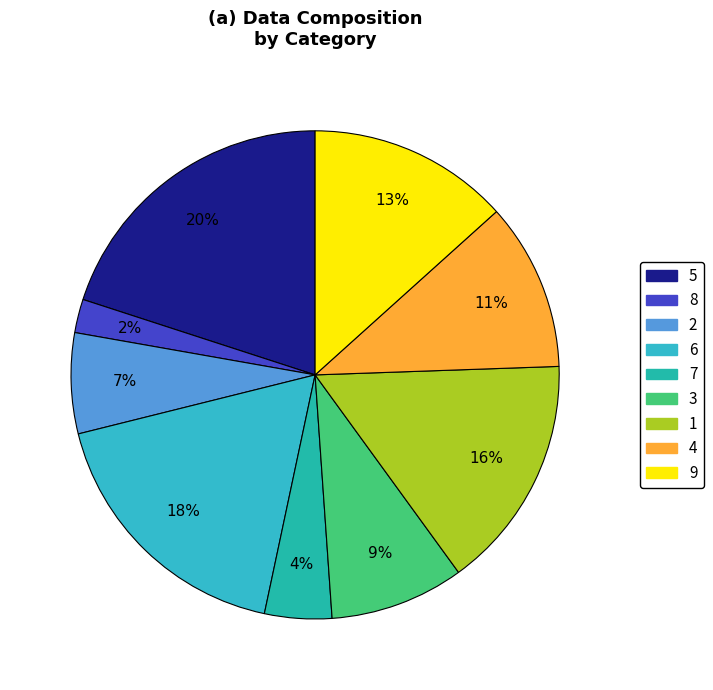

How many slices are in this pie chart?

9